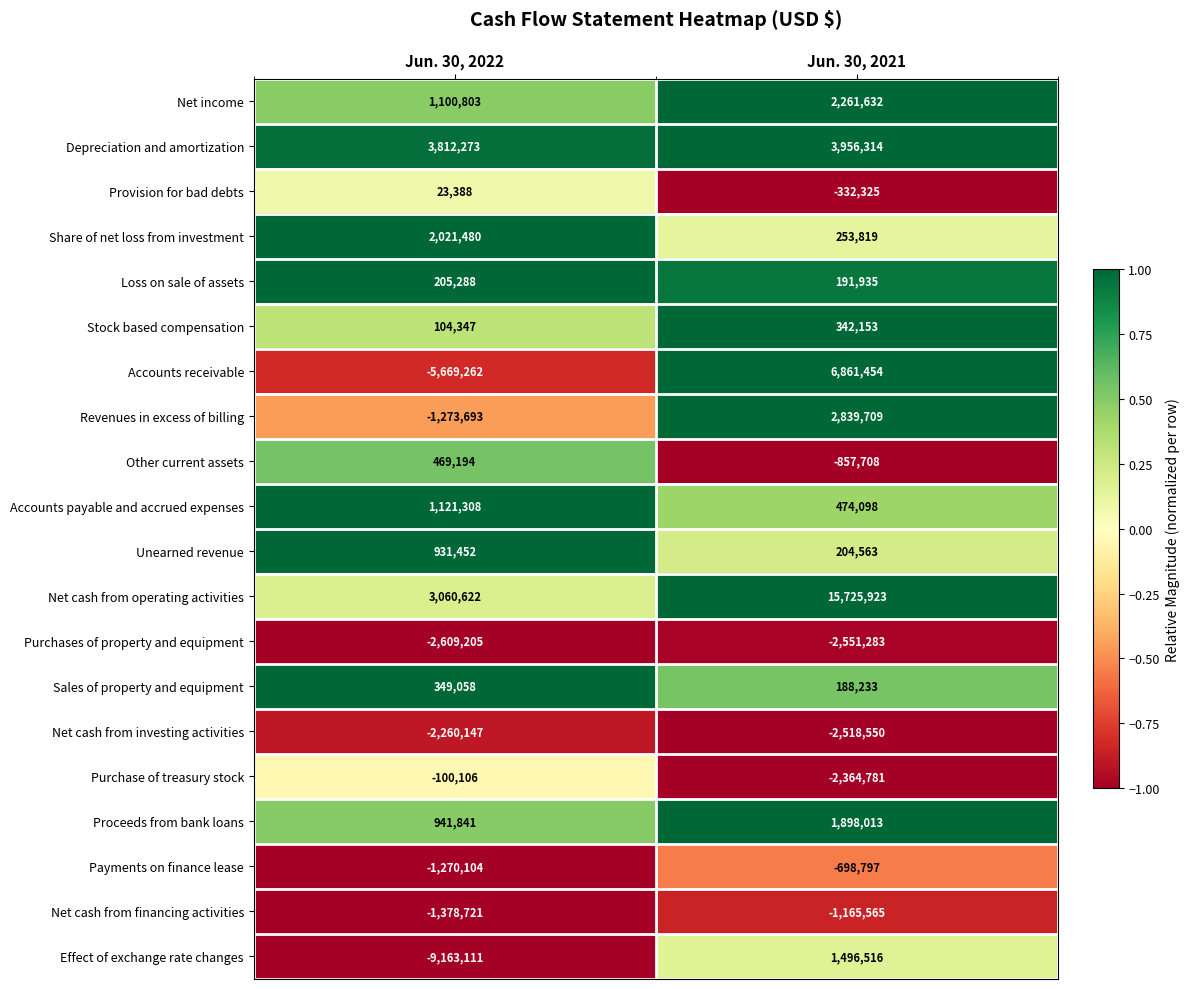

What is the spread (max minus min) of values at Jun. 30, 2022?

12975384